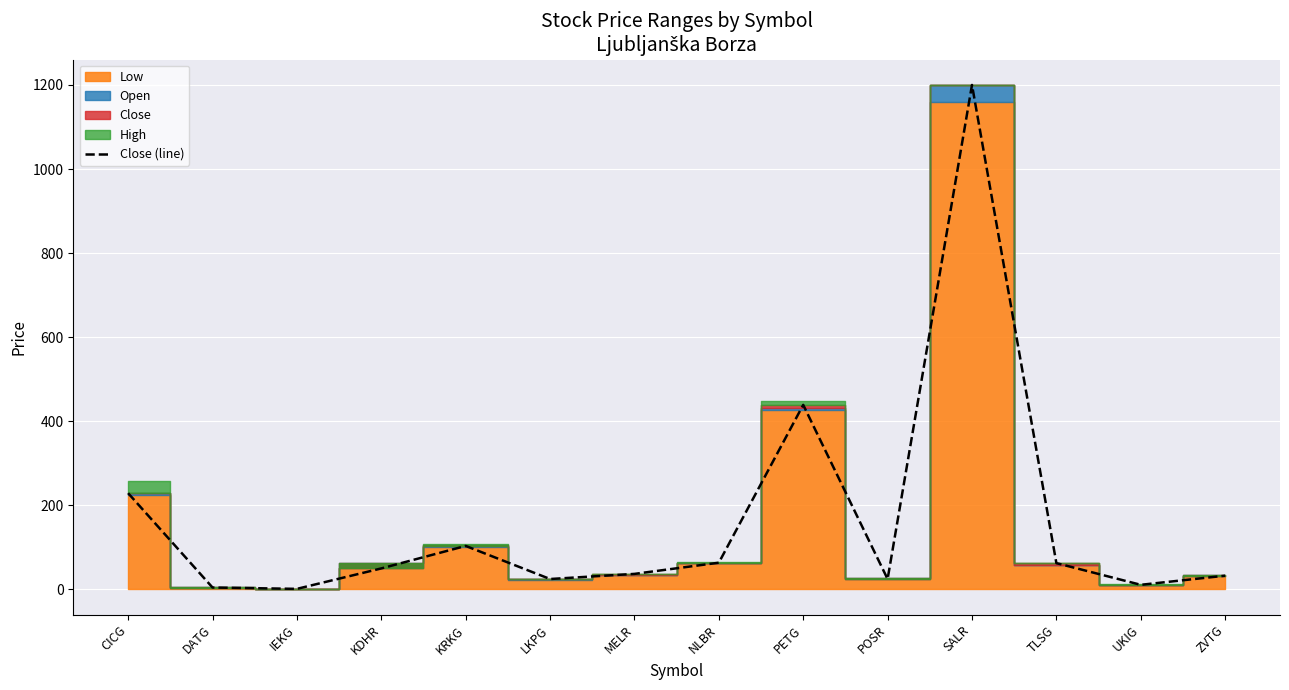

Rank the categories by value from highest to lowest.

SALR, PETG, CICG, KRKG, NLBR, TLSG, KDHR, MELR, ZVTG, LKPG, POSR, UKIG, DATG, IEKG